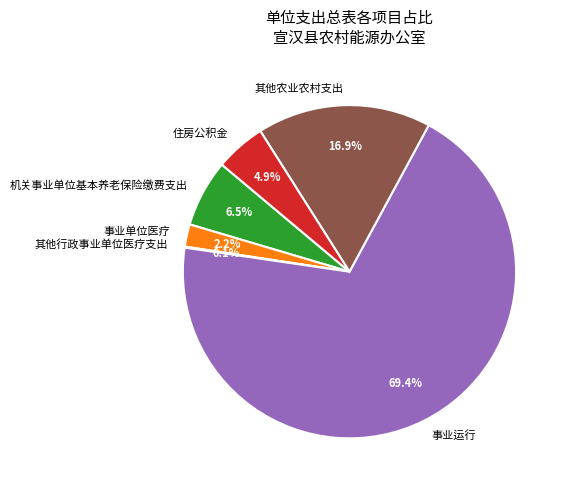

Is there a majority slice in this chart?

Yes